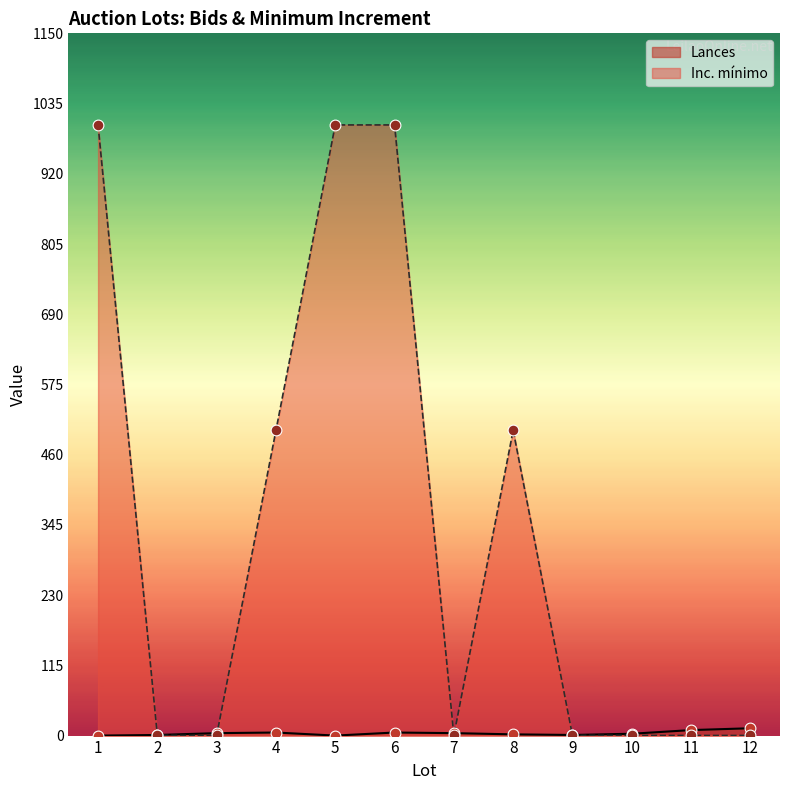

Is the value of Inc. minimo at 11 greater than the value of Lances at 3?

No